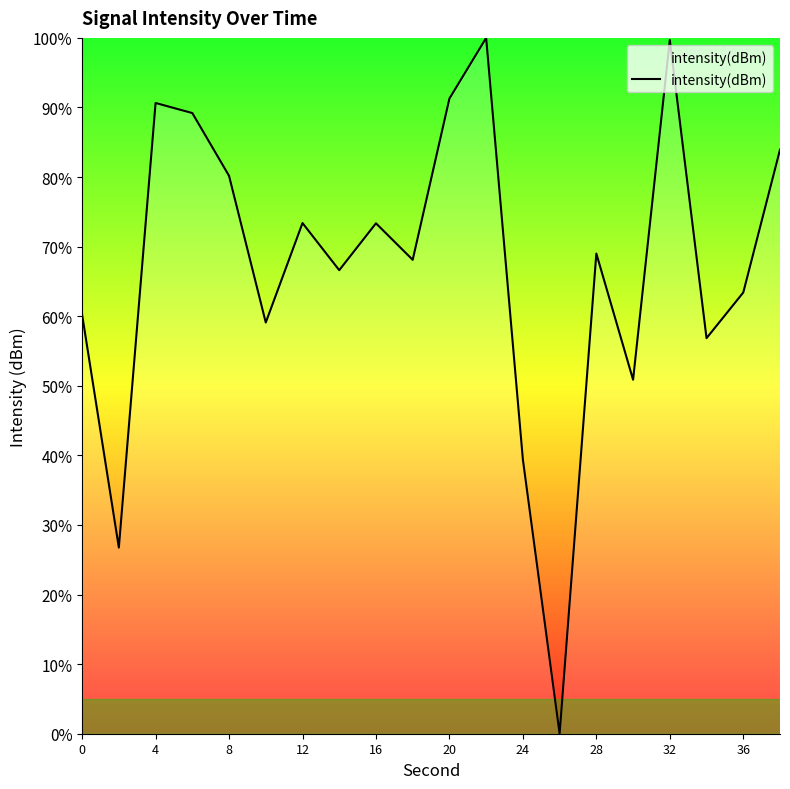

What is the greatest value displayed?

100.0